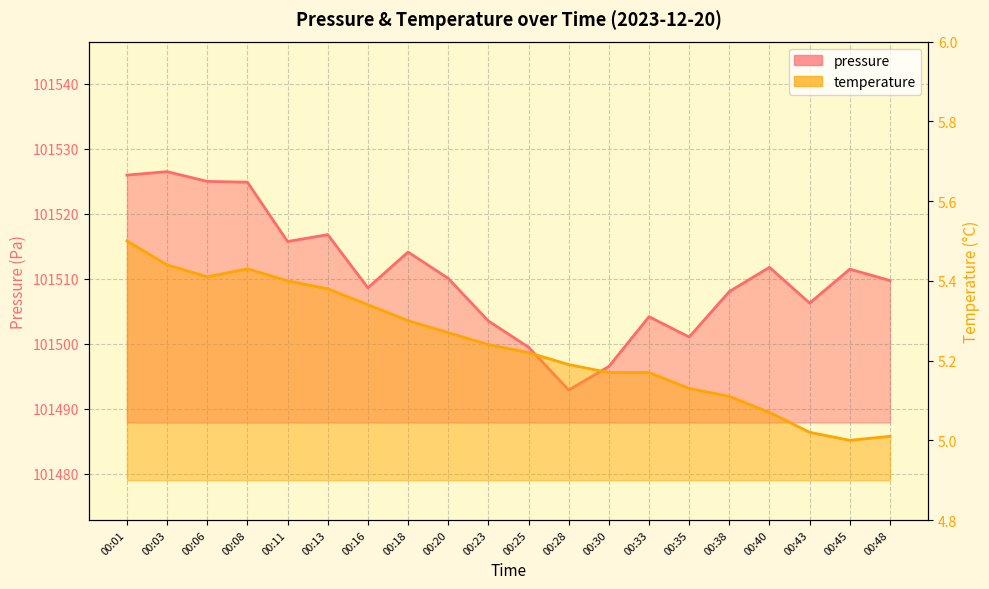

What is the approximate value of temperature at 00:03?

5.4